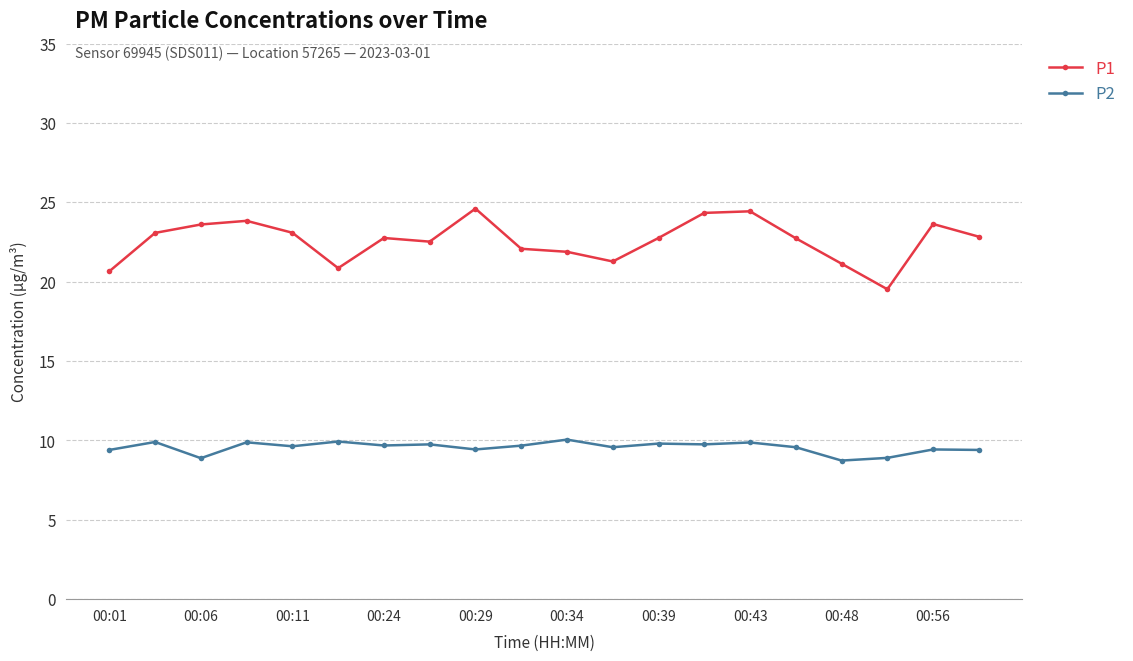

What is the sum of all P2 values?

191.2